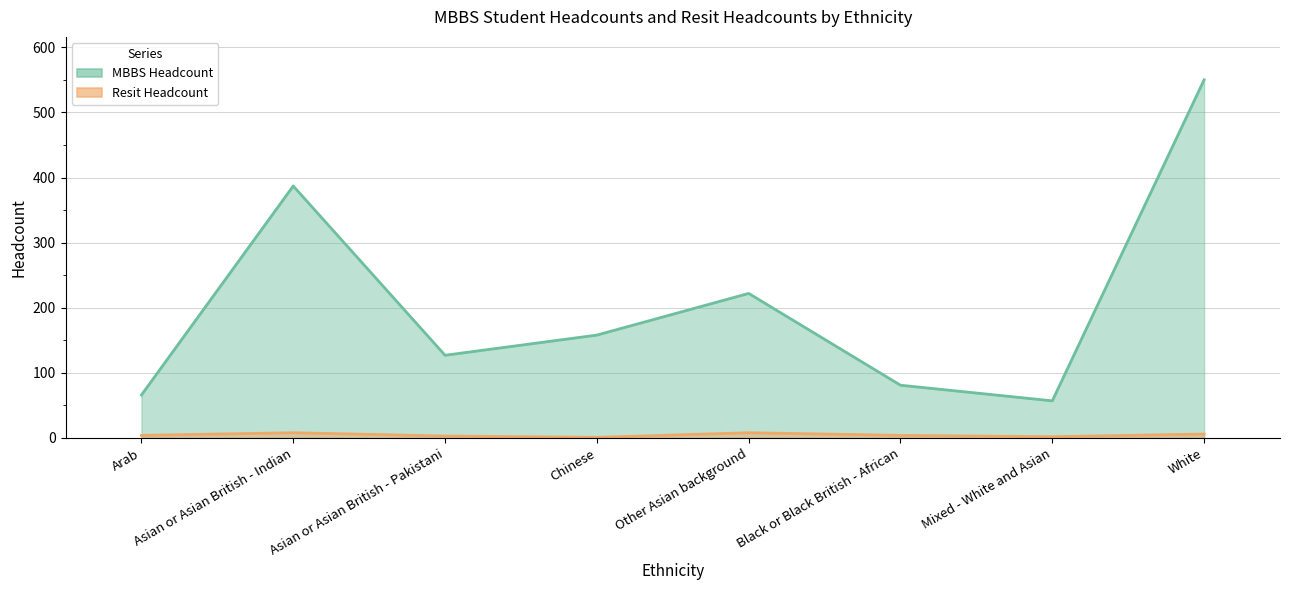

Which series has the widest spread of values?

MBBS Headcount